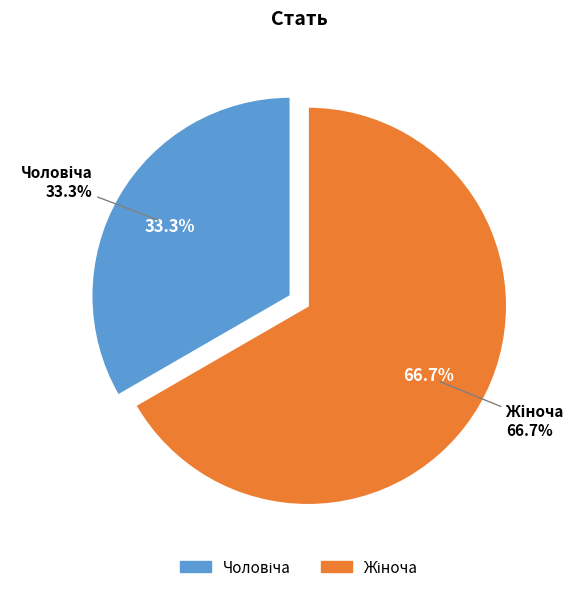

Is it true that Чоловіча is 24% of the pie?

False